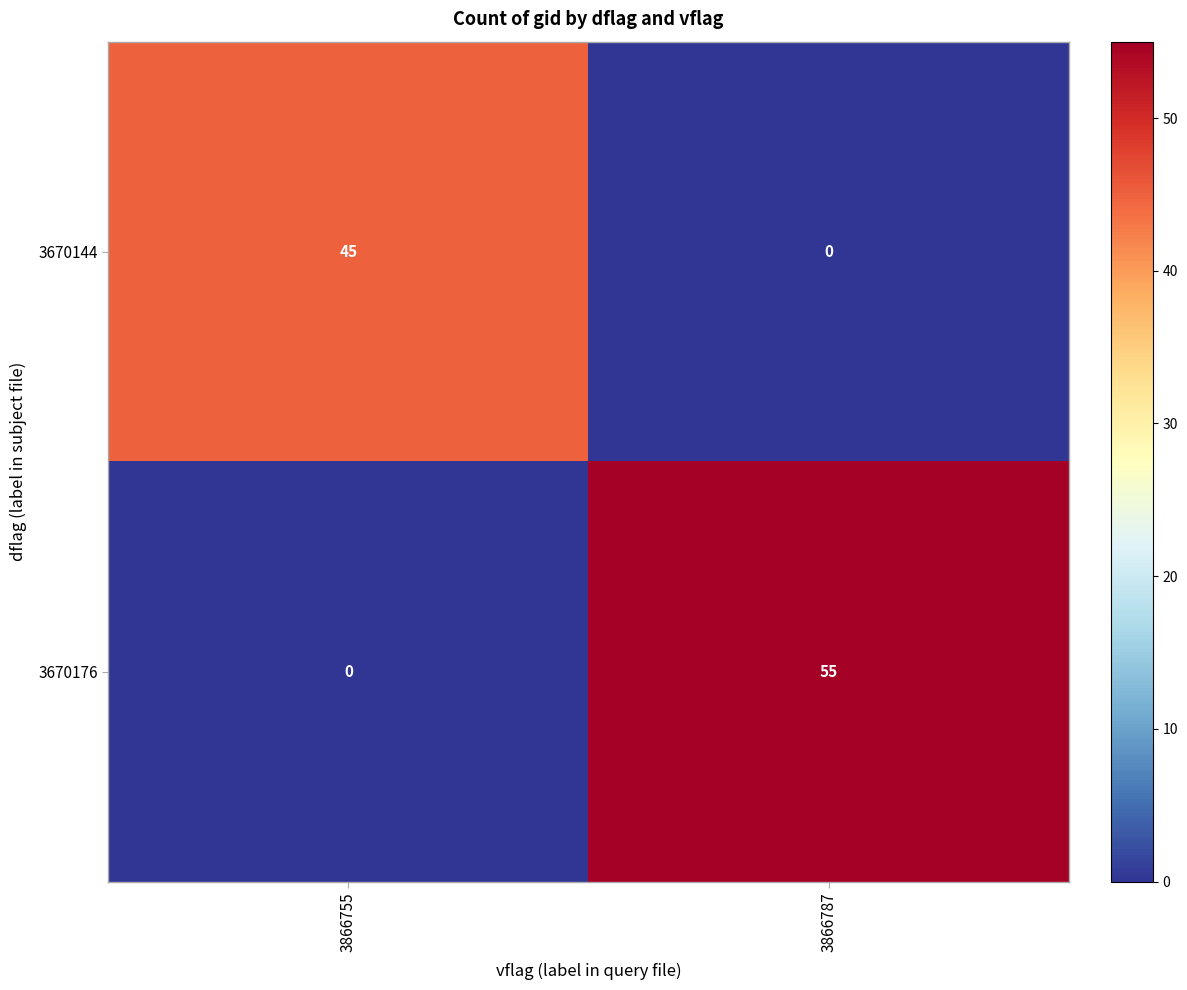

Which label corresponds to the largest value in the chart?

3866787